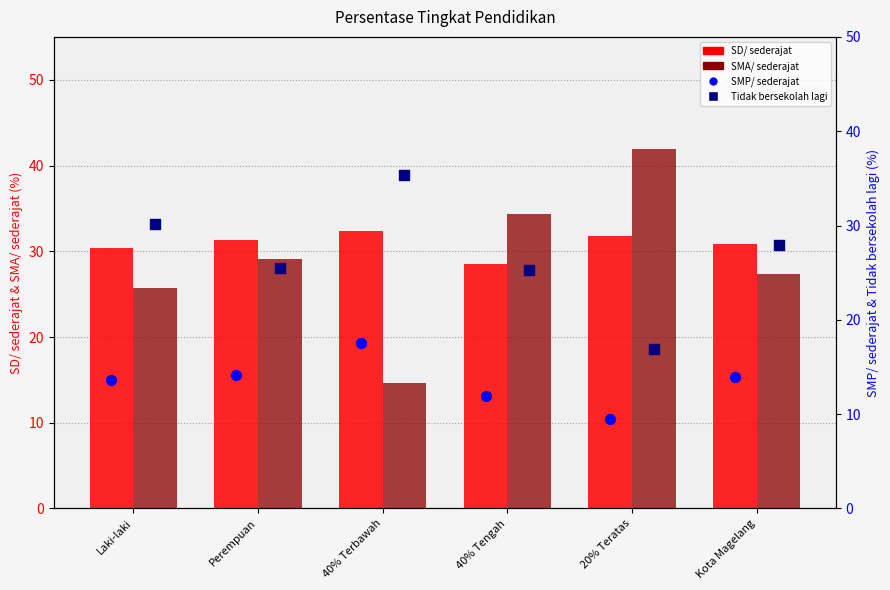

What are all the series names shown in the legend?

SD/ sederajat, SMA/ sederajat, SMP/ sederajat, Tidak bersekolah lagi